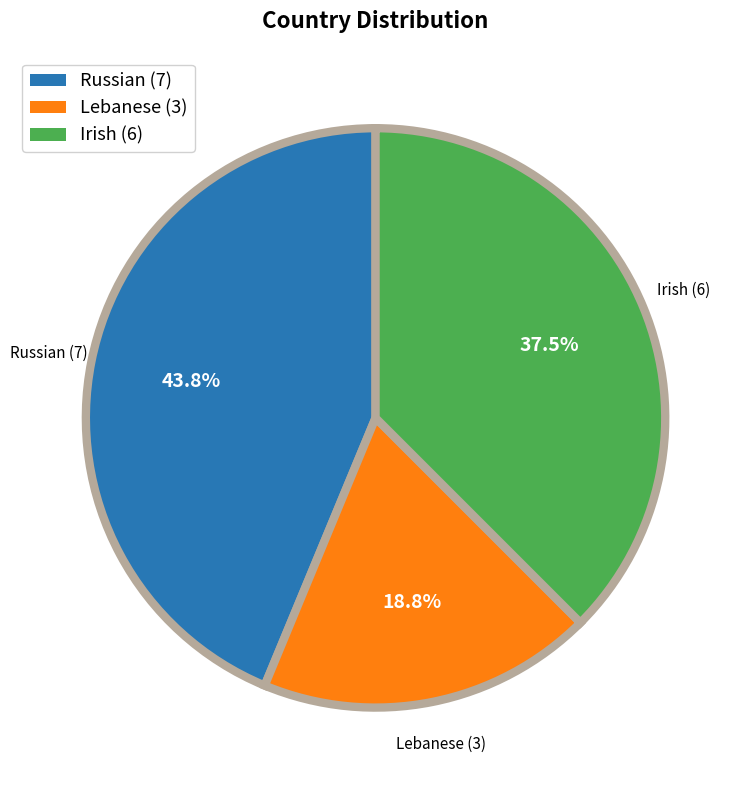

The Russian slice represents 53% of the pie. True or false?

False